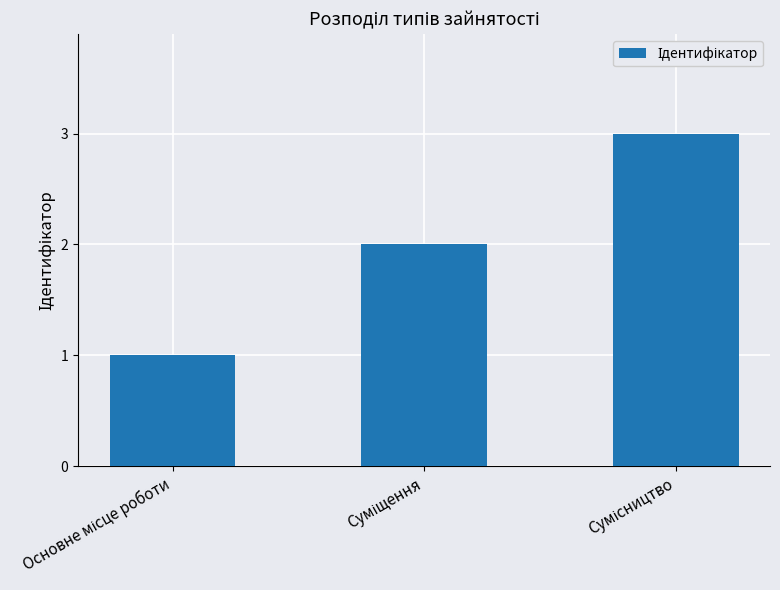

What is the maximum value shown in the chart?

3